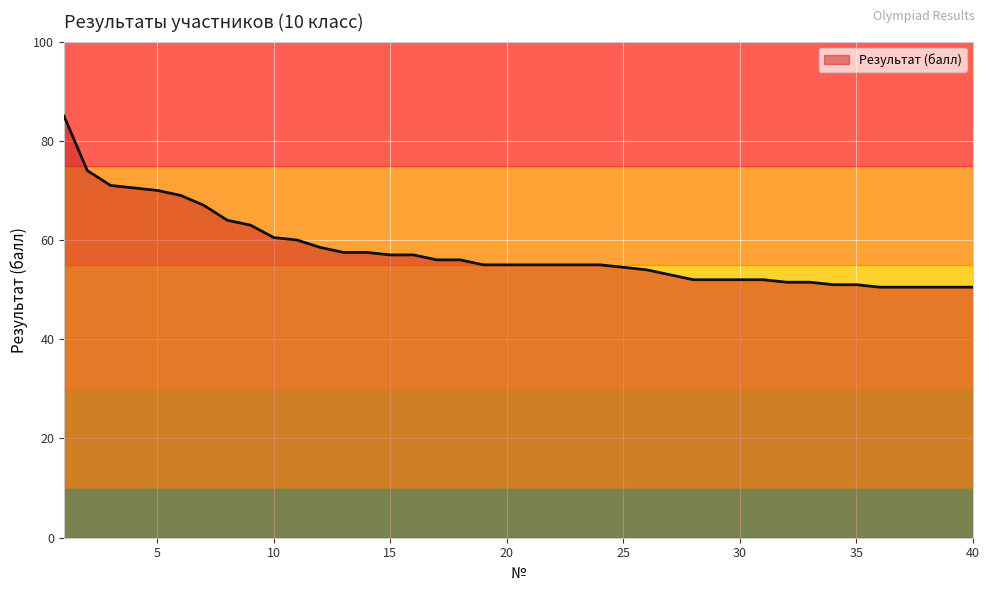

Which category has the lowest value across all series?

36